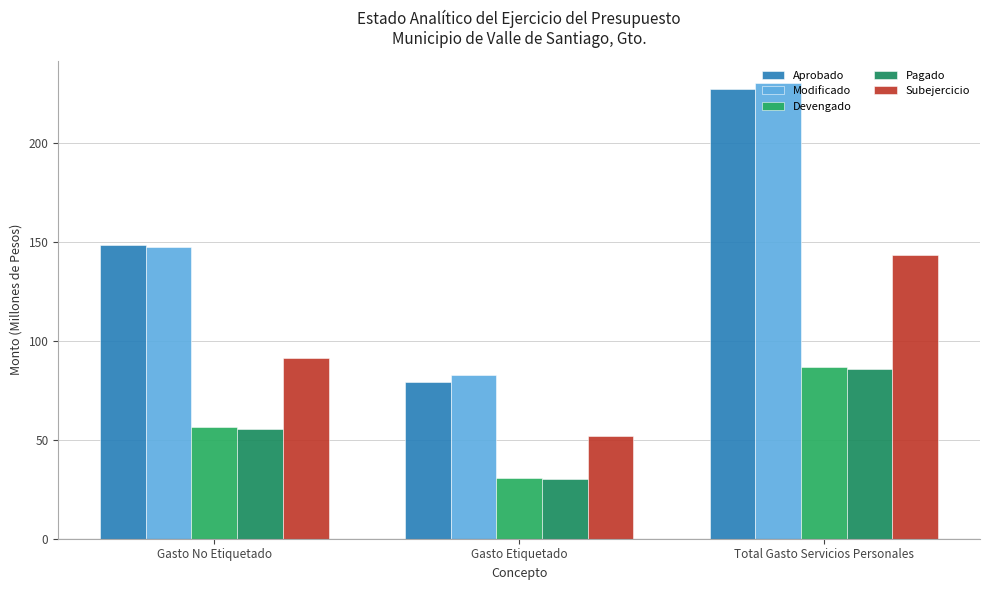

The value of Subejercicio at Gasto Etiquetado is 33.8. True or false?

False